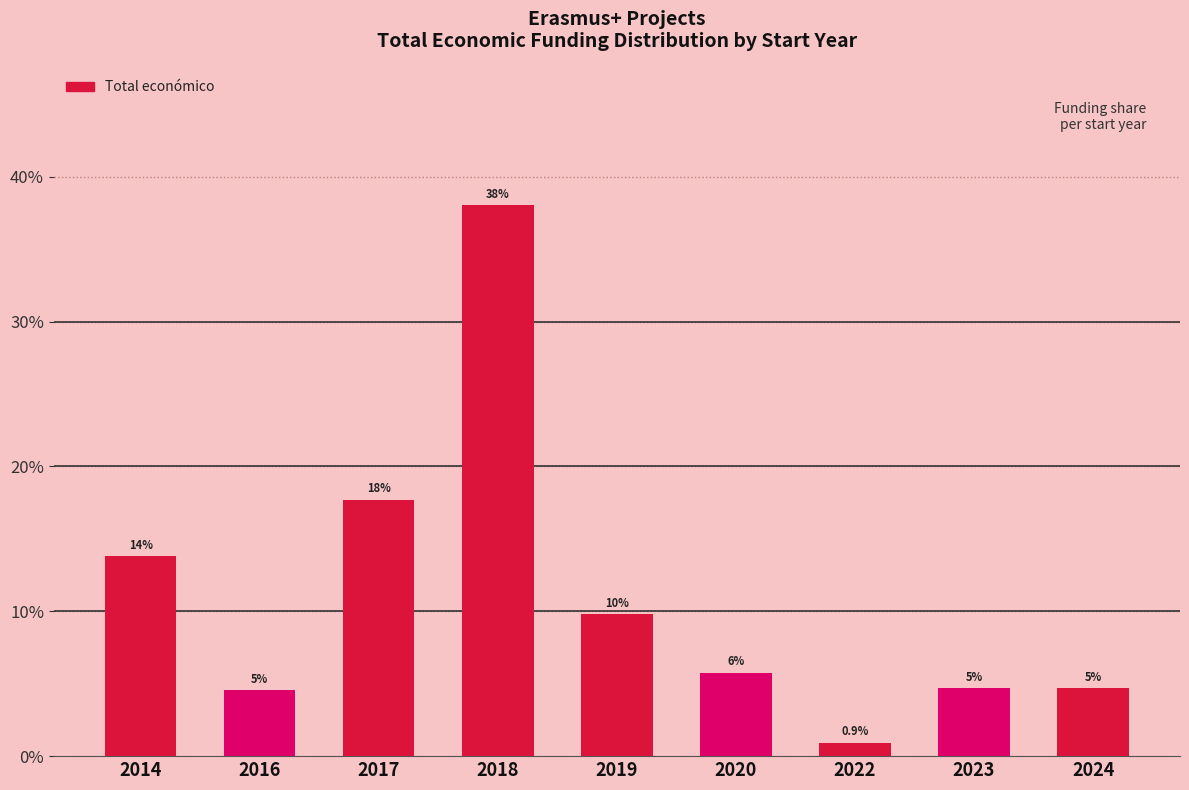

Reading left to right, transcribe all the data shown in this chart.

2014=13.8	2016=4.5	2017=17.7	2018=38.0	2019=9.8	2020=5.8	2022=0.9	2023=4.7	2024=4.7